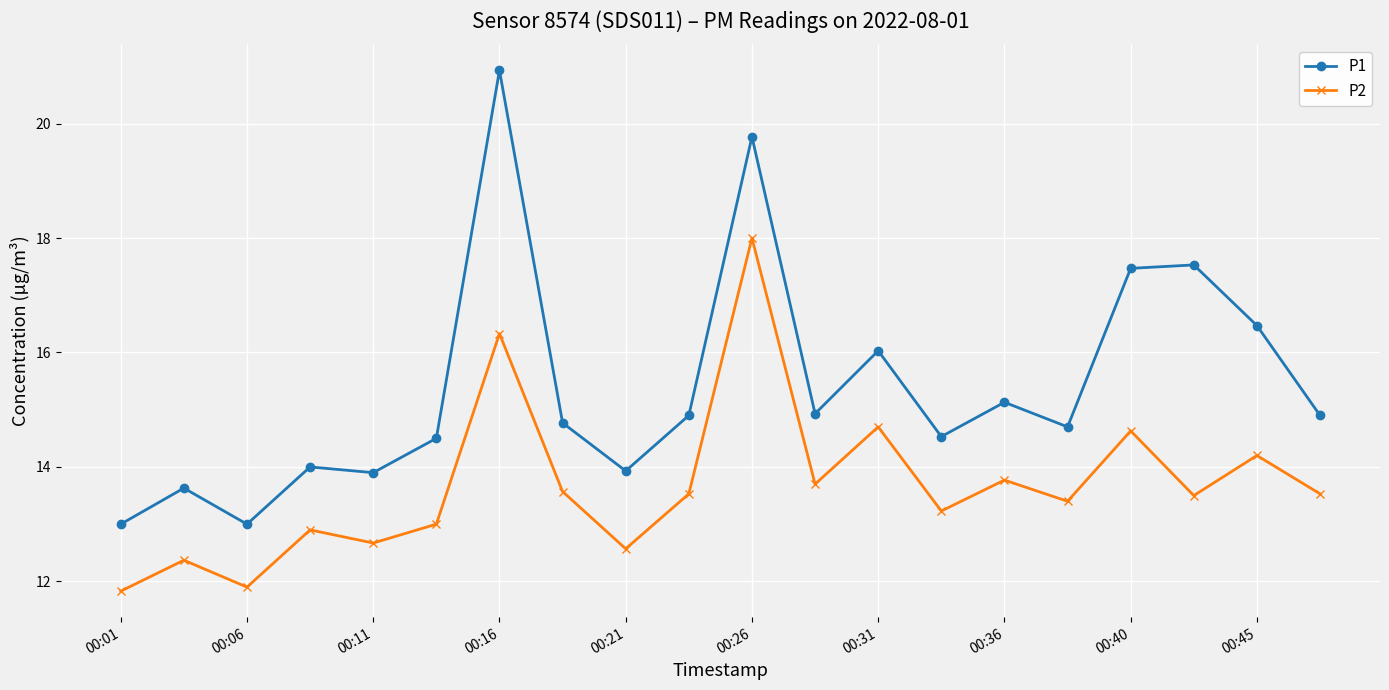

How many lines are shown in the chart?

2